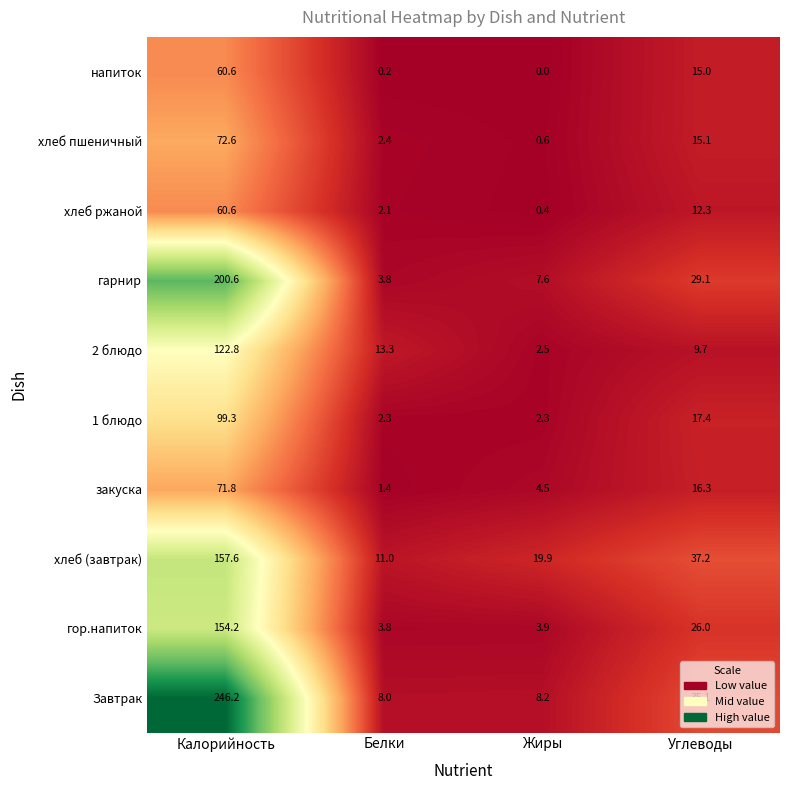

Where does the хлеб ржаной series first go above 12?

Калорийность